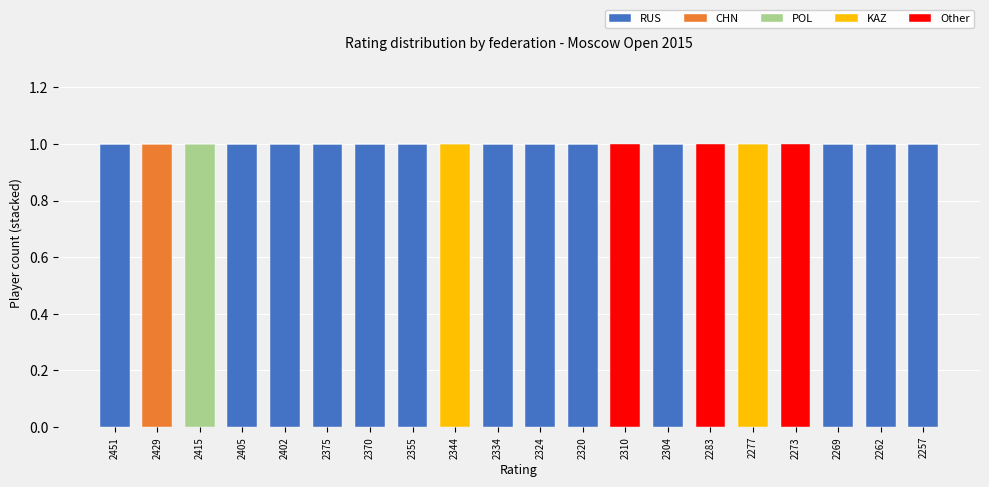

Is it true that RUS equals 1 at 2262?

True